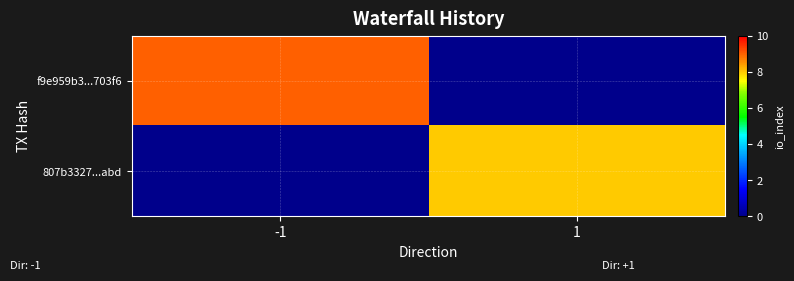

At 1, list the series in order from largest to smallest.

807b3327...abd, f9e959b3...703f6